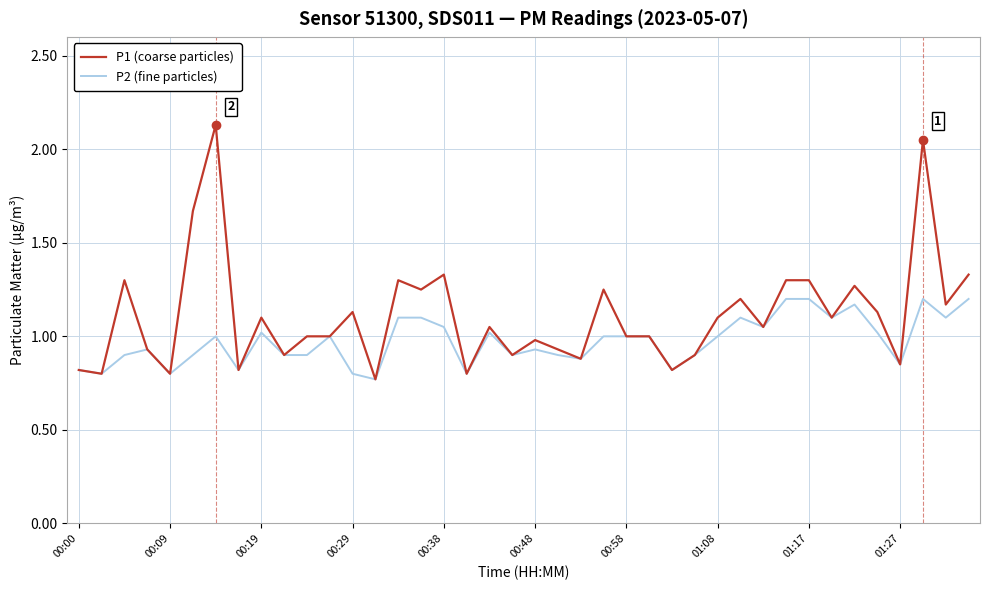

List the series in order of their peak value, lowest first.

P2 (fine particles), P1 (coarse particles)